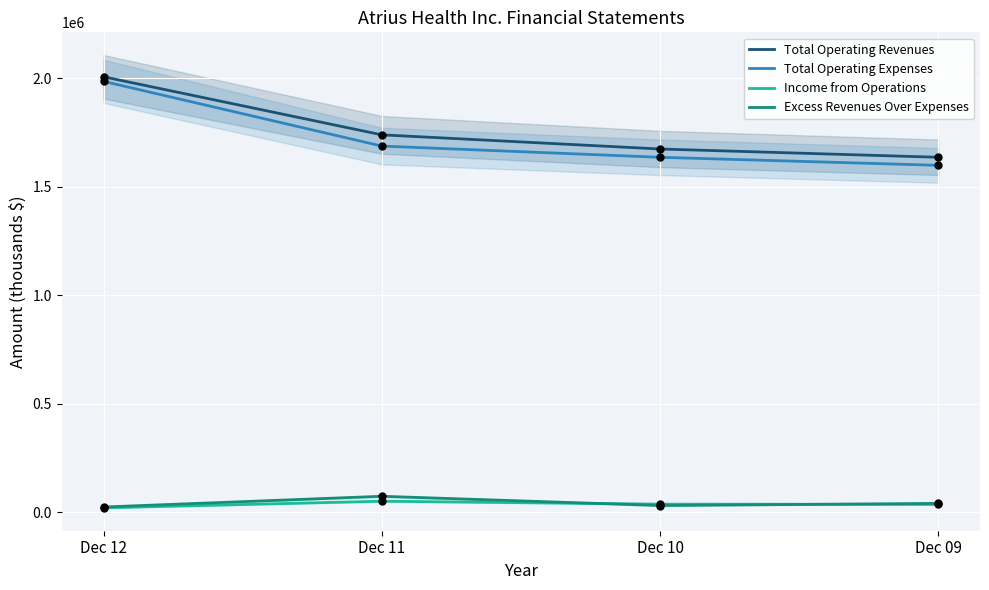

What are all the series names shown in the legend?

Total Operating Revenues, Total Operating Expenses, Income from Operations, Excess Revenues Over Expenses